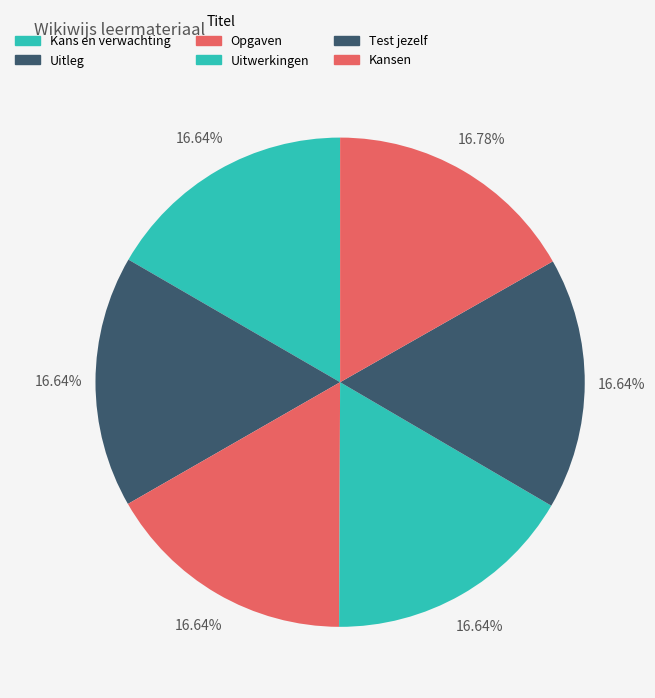

How many slices are in this pie chart?

6